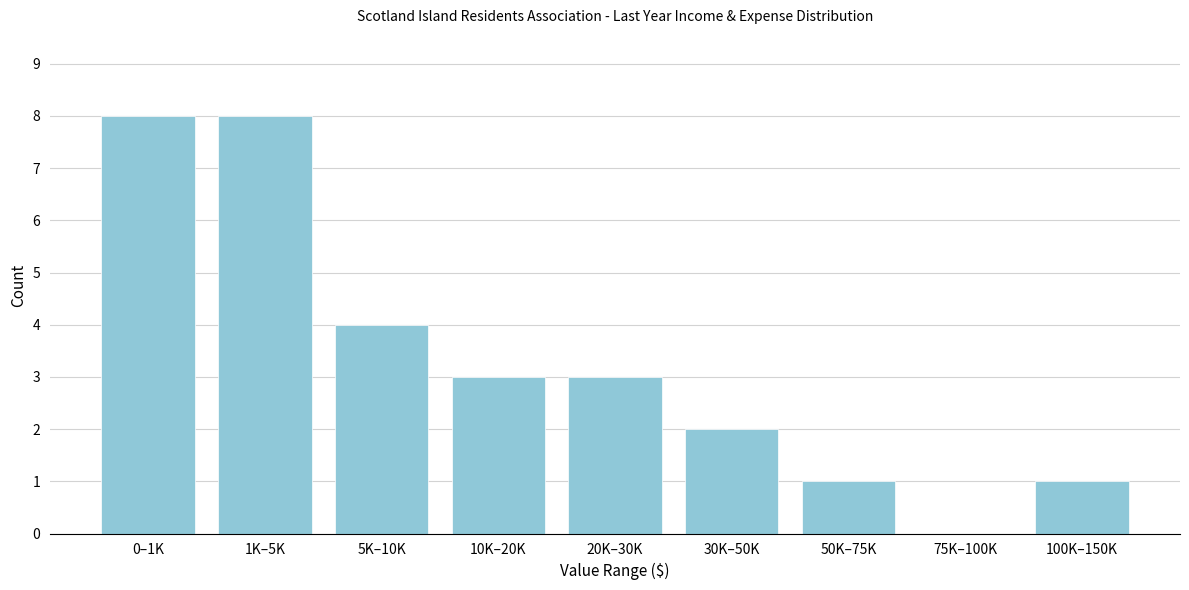

Reading left to right, transcribe all the data shown in this chart.

0–1K=8	1K–5K=8	5K–10K=4	10K–20K=3	20K–30K=3	30K–50K=2	50K–75K=1	75K–100K=0	100K–150K=1